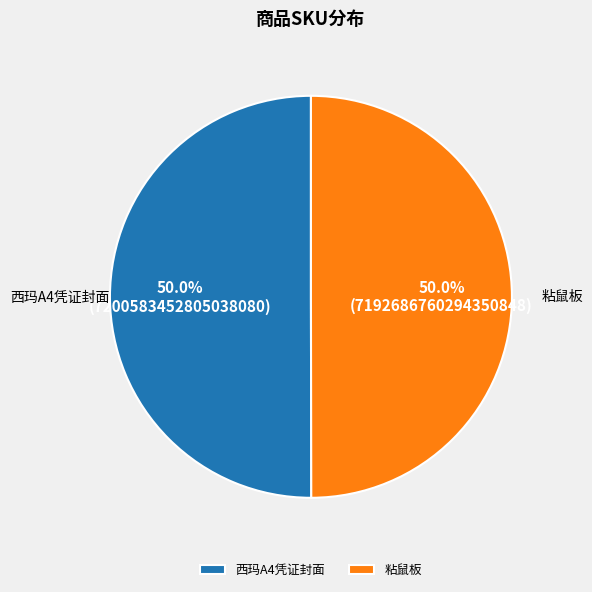

Is the sum of 西玛A4凭证封面 and 粘鼠板 greater than half?

Yes